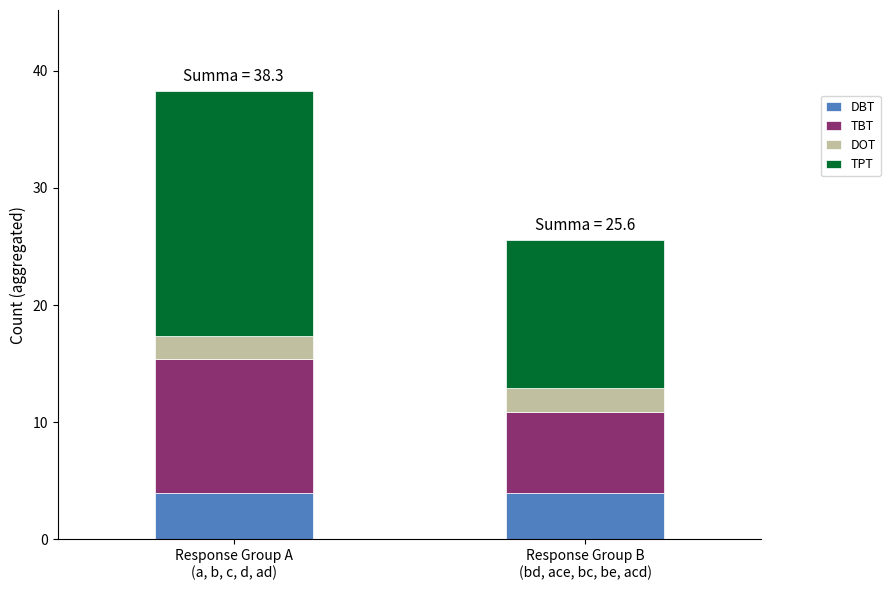

What is the minimum value for DBT?

4.0